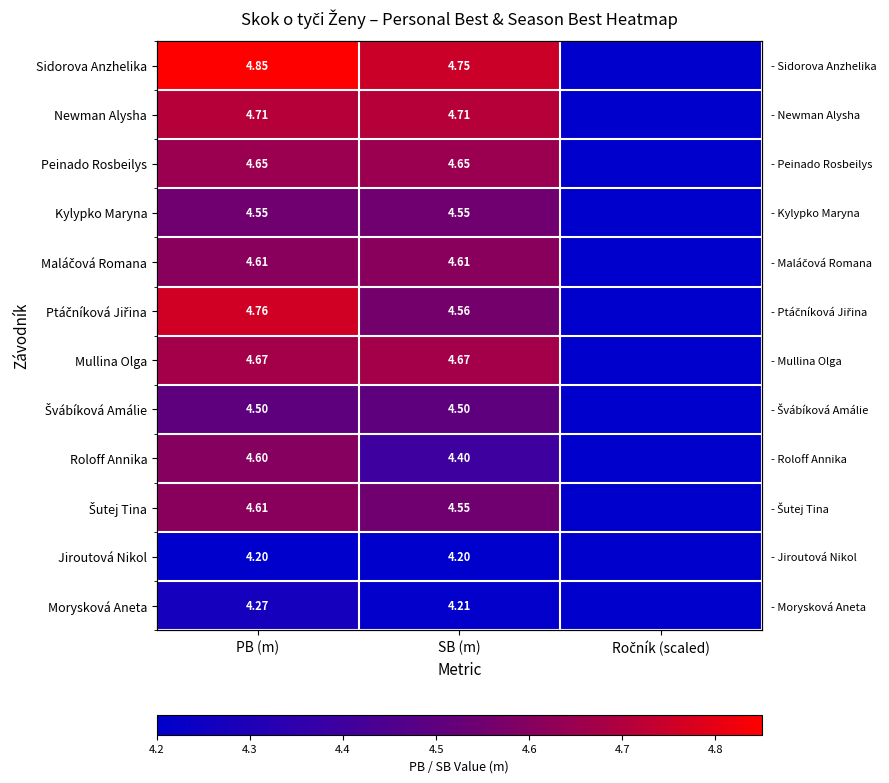

At Ročník (scaled), list the series in order from smallest to largest.

Ptáčníková Jiřina, Maláčová Romana, Šutej Tina, Sidorova Anzhelika, Roloff Annika, Mullina Olga, Jiroutová Nikol, Morysková Aneta, Newman Alysha, Kylypko Maryna, Peinado Rosbeilys, Švábíková Amálie